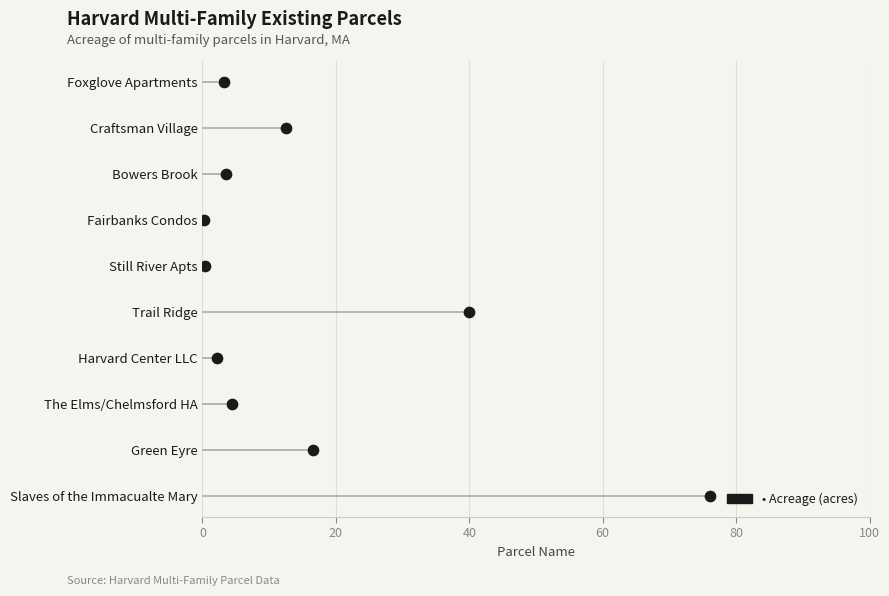

What is the change in value from 40 to 100?

+3